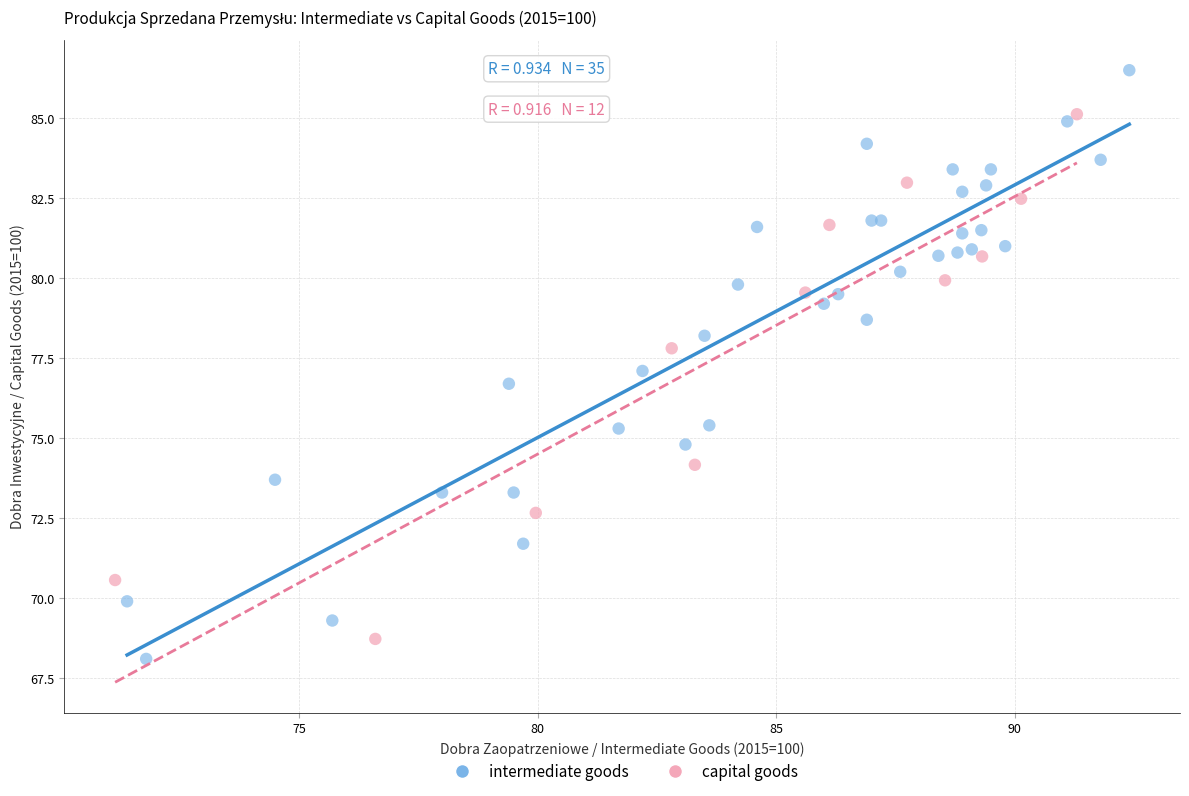

Which series has the largest Y range (max minus min)?

intermediate goods